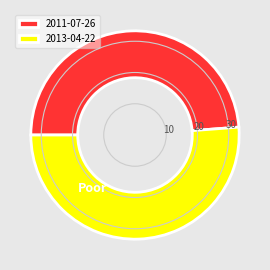

Is there any slice that represents more than half of the pie?

Yes